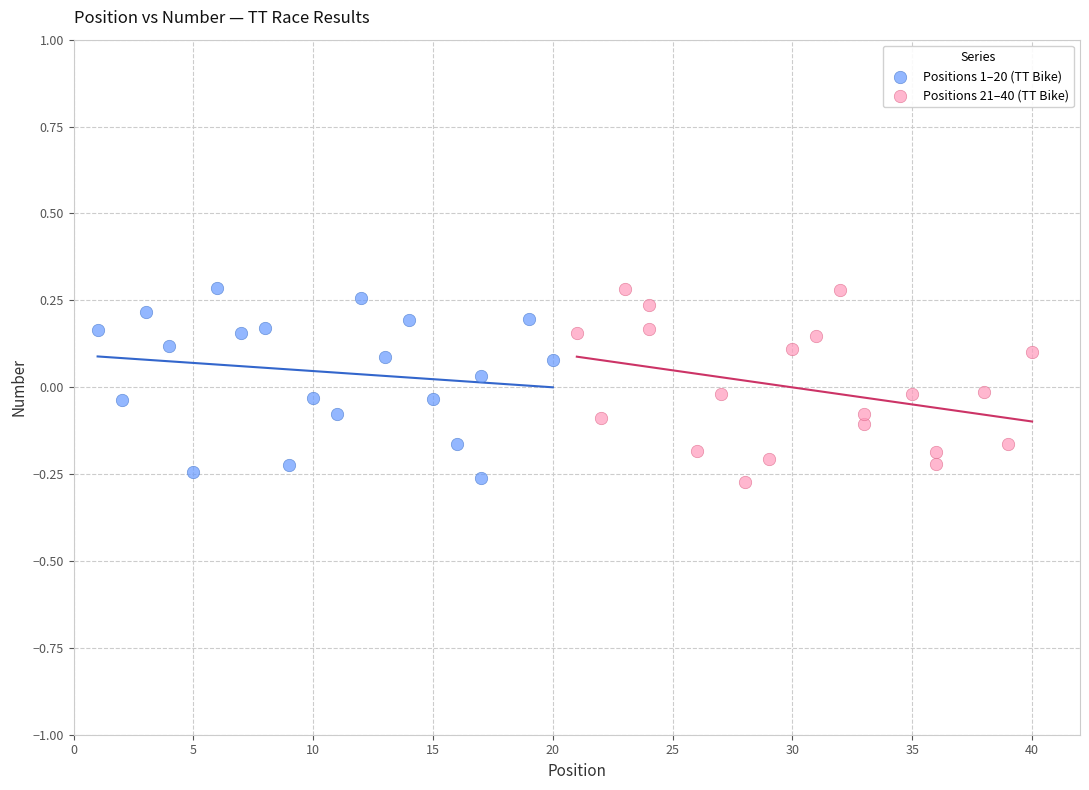

What are all the series names shown in the legend?

Positions 1–20 (TT Bike), Positions 21–40 (TT Bike)